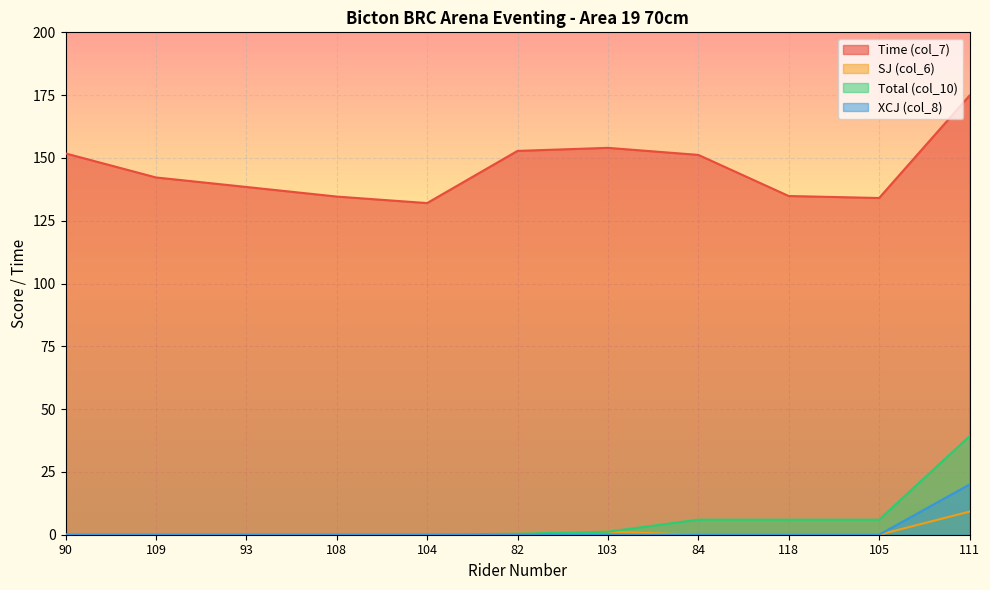

Which series changed the most between 108 and 82?

Time (col_7)